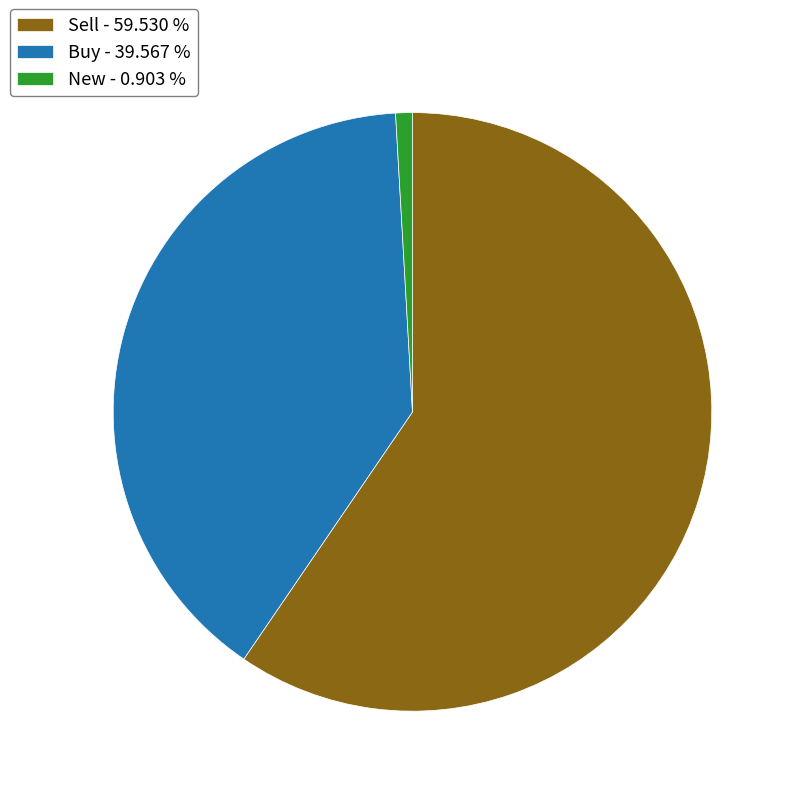

Does any single category account for the majority?

Yes